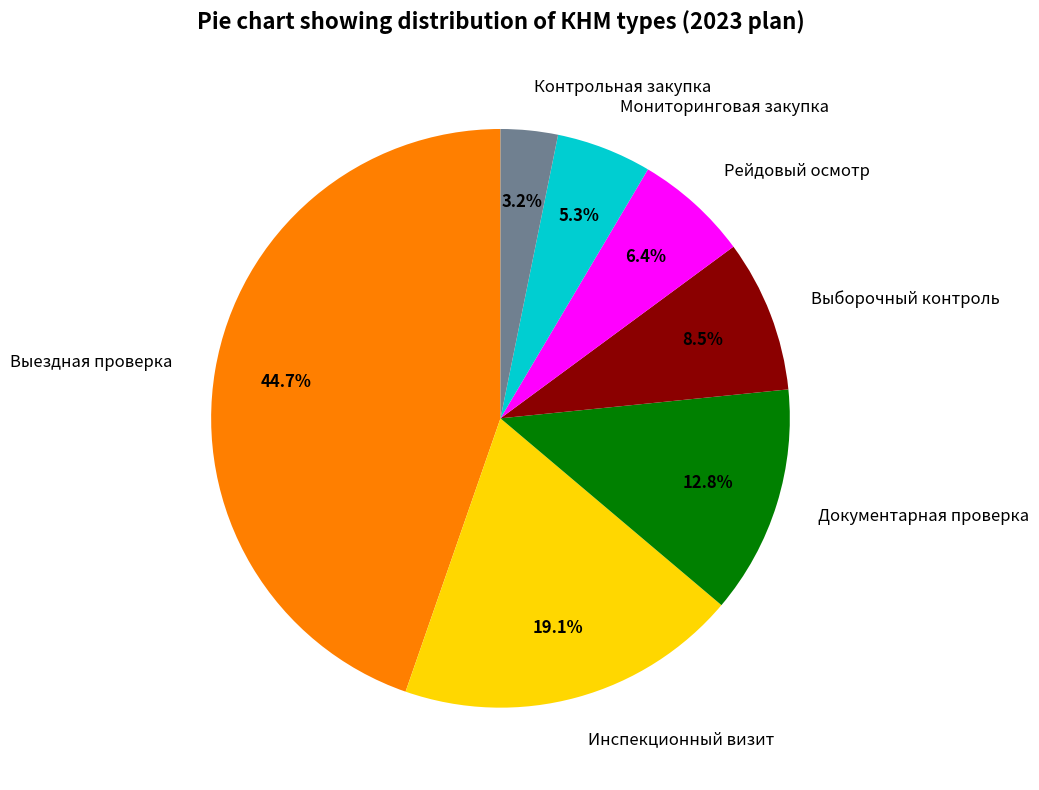

What is the total percentage of Документарная проверка and Выборочный контроль?

21.3%